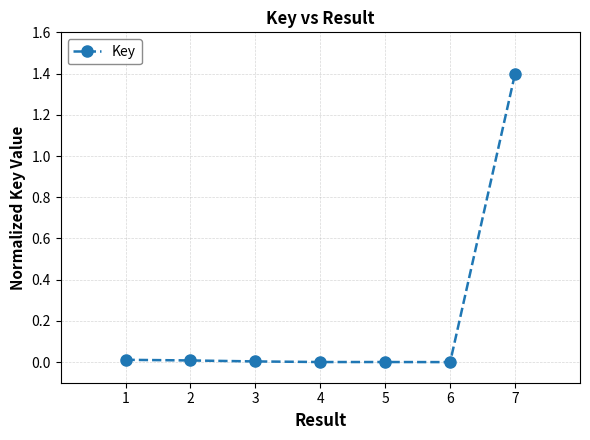

The value at 6 is 0.5. True or false?

False